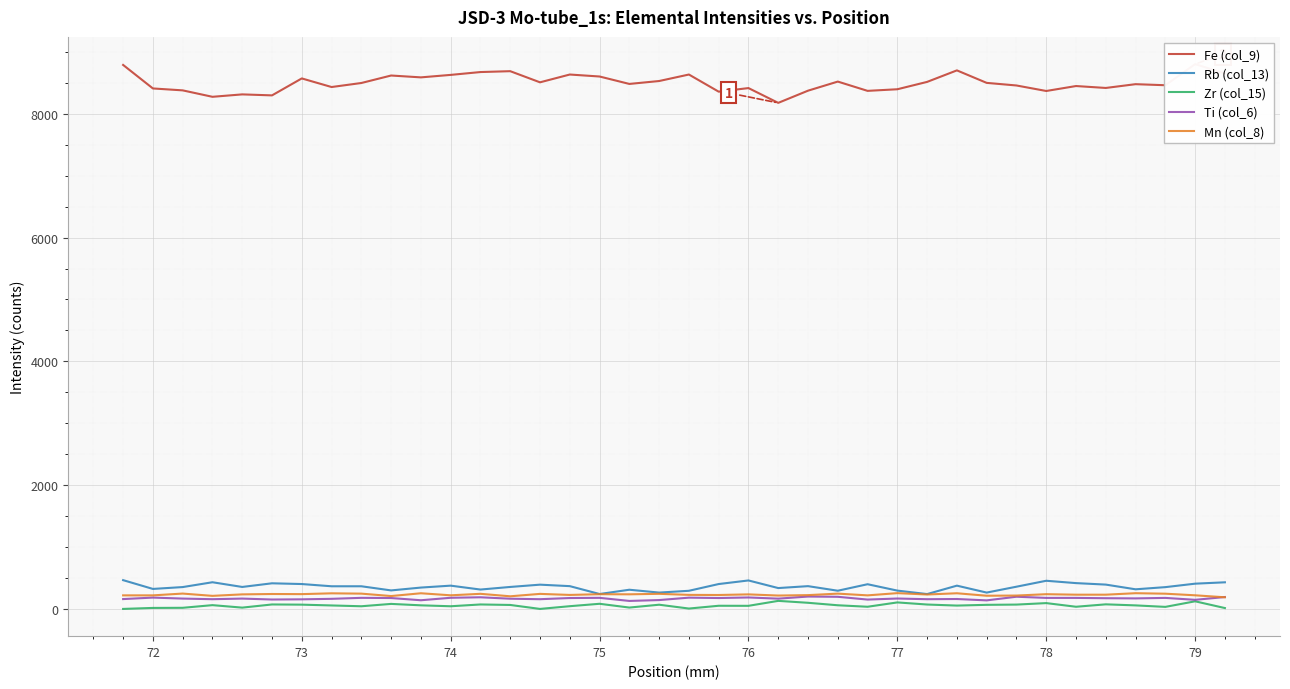

How many values in the Mn (col_8) series are below 235?

19